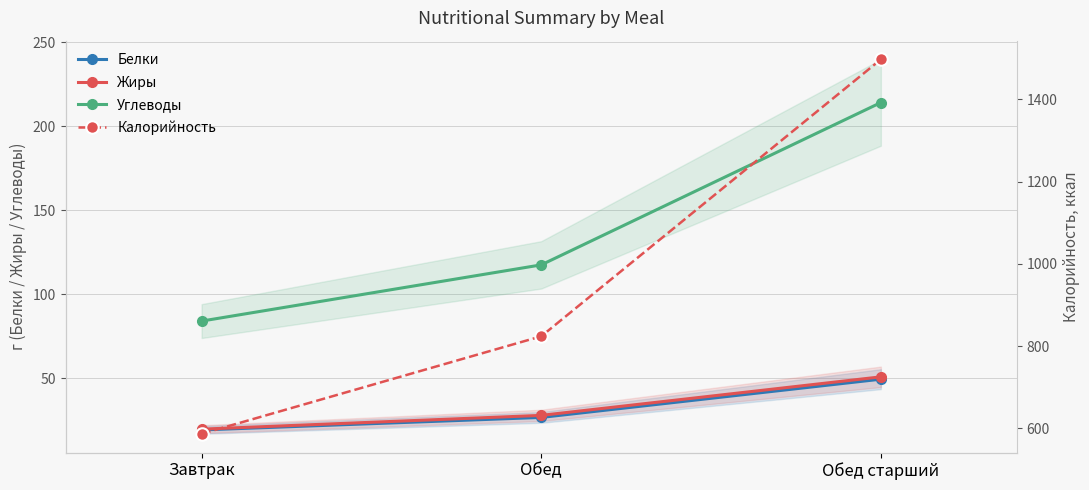

What are all the series names shown in the legend?

Белки, Жиры, Углеводы, Калорийность